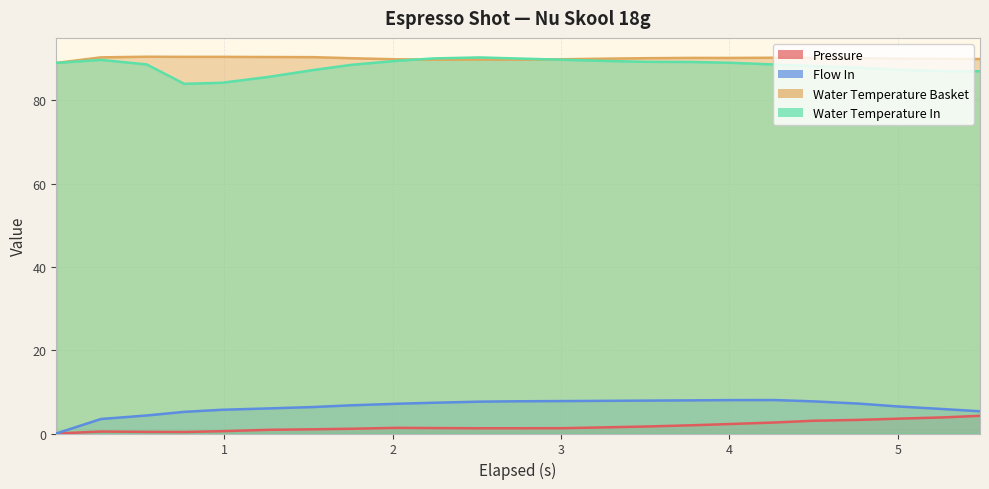

How many lines are shown in the chart?

4